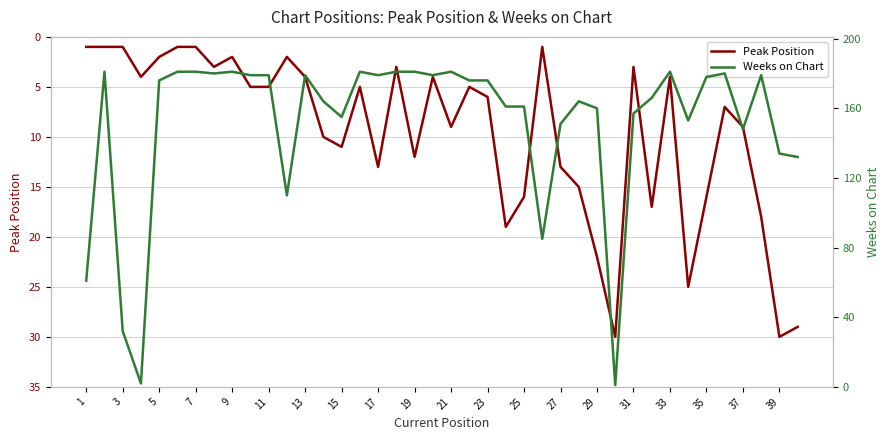

What is the difference between the maximum and minimum values in the Weeks on Chart series?

180